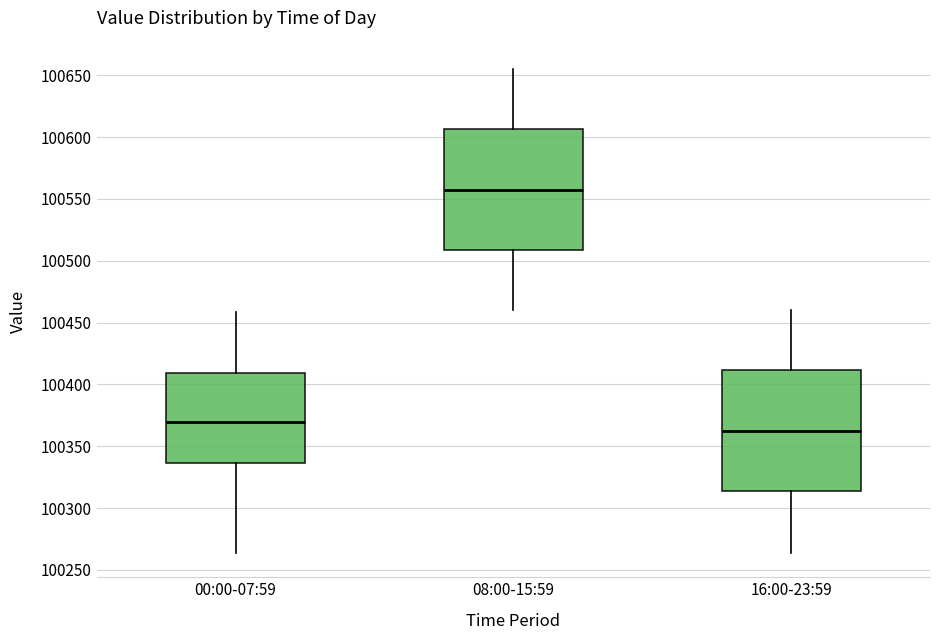

Where does the lower whisker of the box for 08:00-15:59 end on the y-axis? The values are not printed on the chart, so give them approximately, as read against the axis.

100460